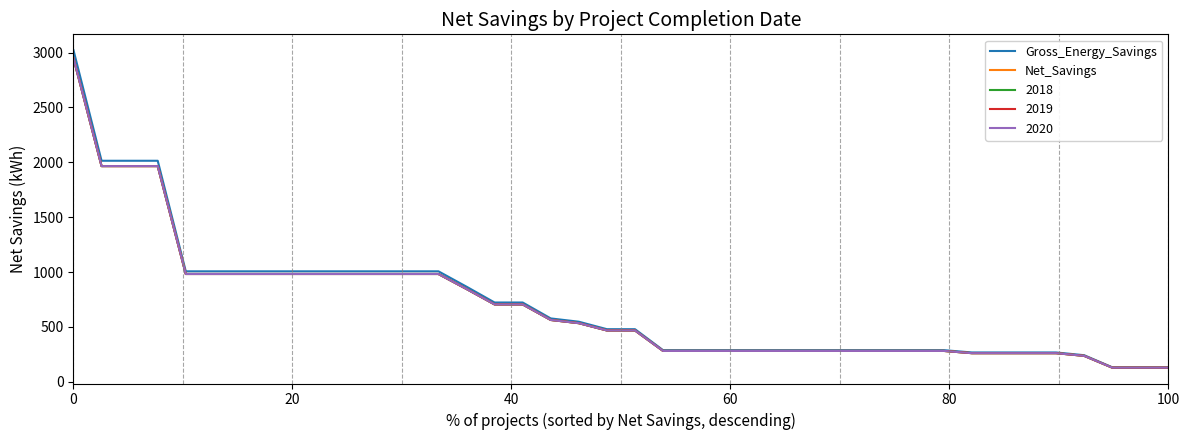

Does the chart display data point markers on the line(s)?

No